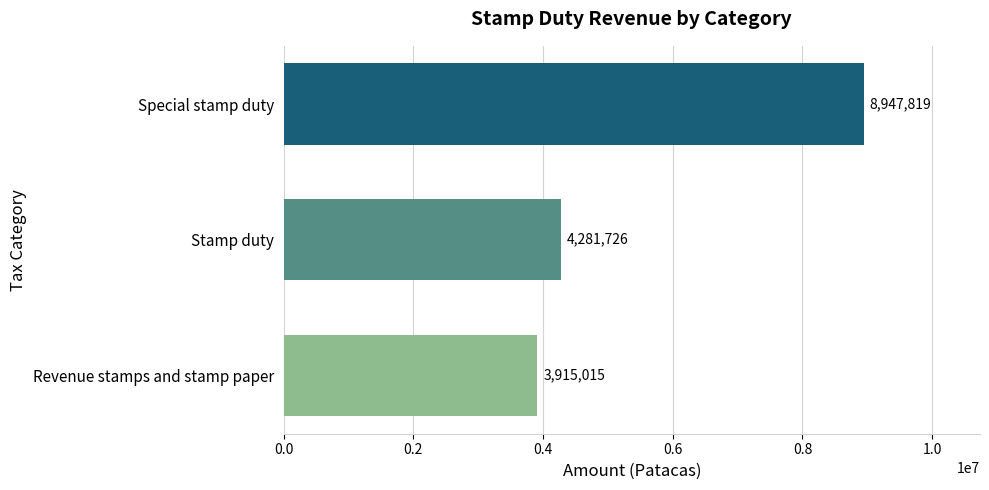

What is the difference between the values at Special stamp duty and Stamp duty?

4666093